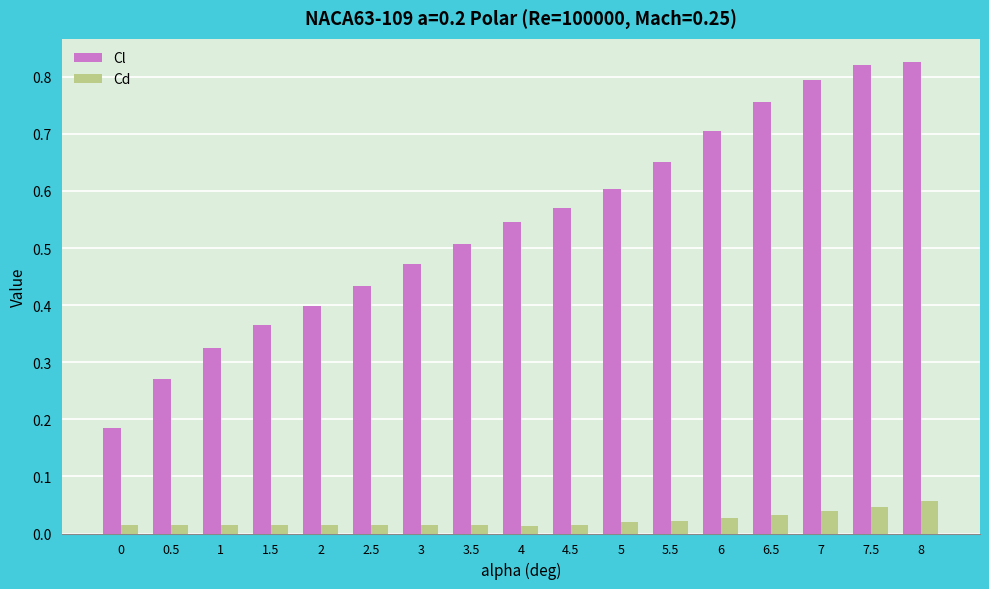

Rank the series by their average value, from lowest to highest.

Cd, Cl